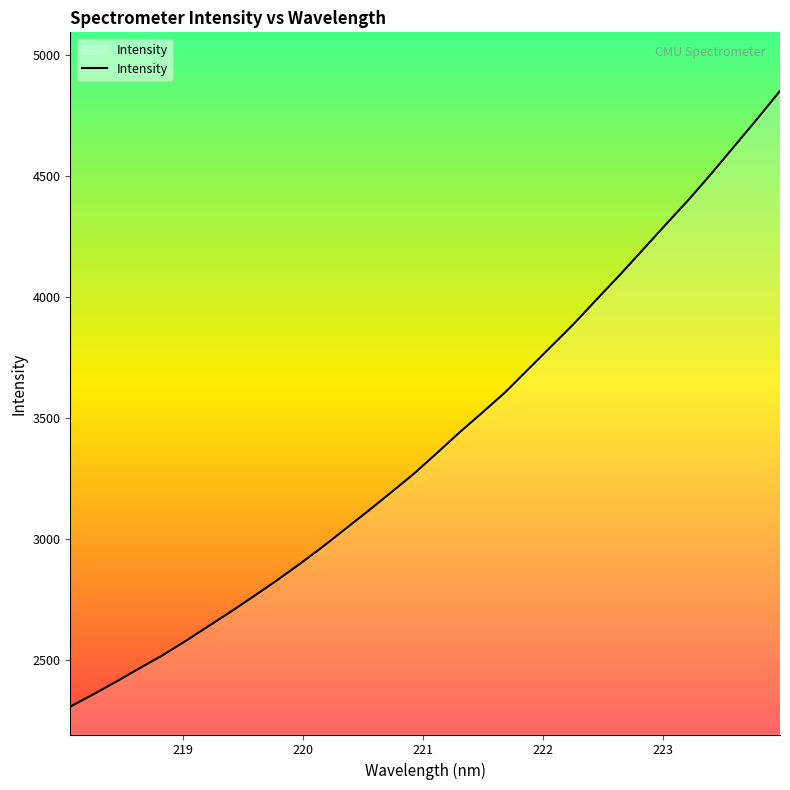

What is the difference between the maximum and minimum values?

2546.7